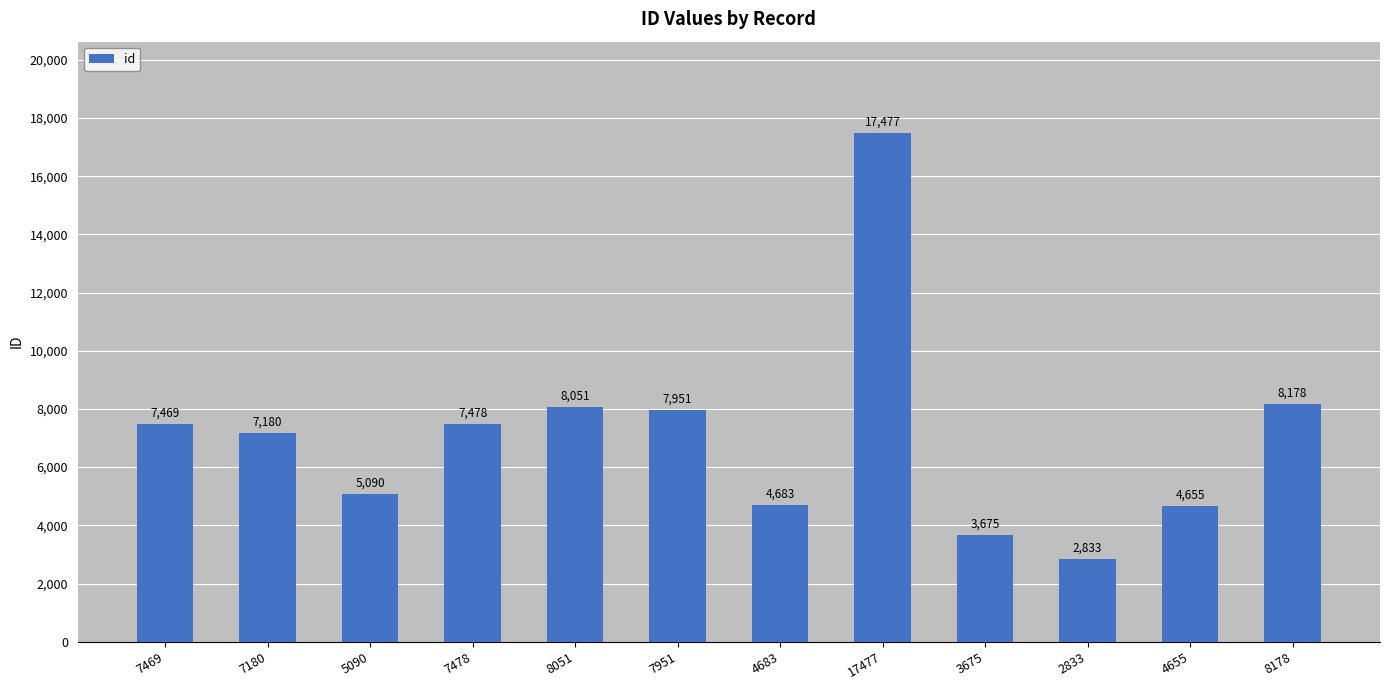

The chart shows a value of 1759 at 2833. True or false?

False